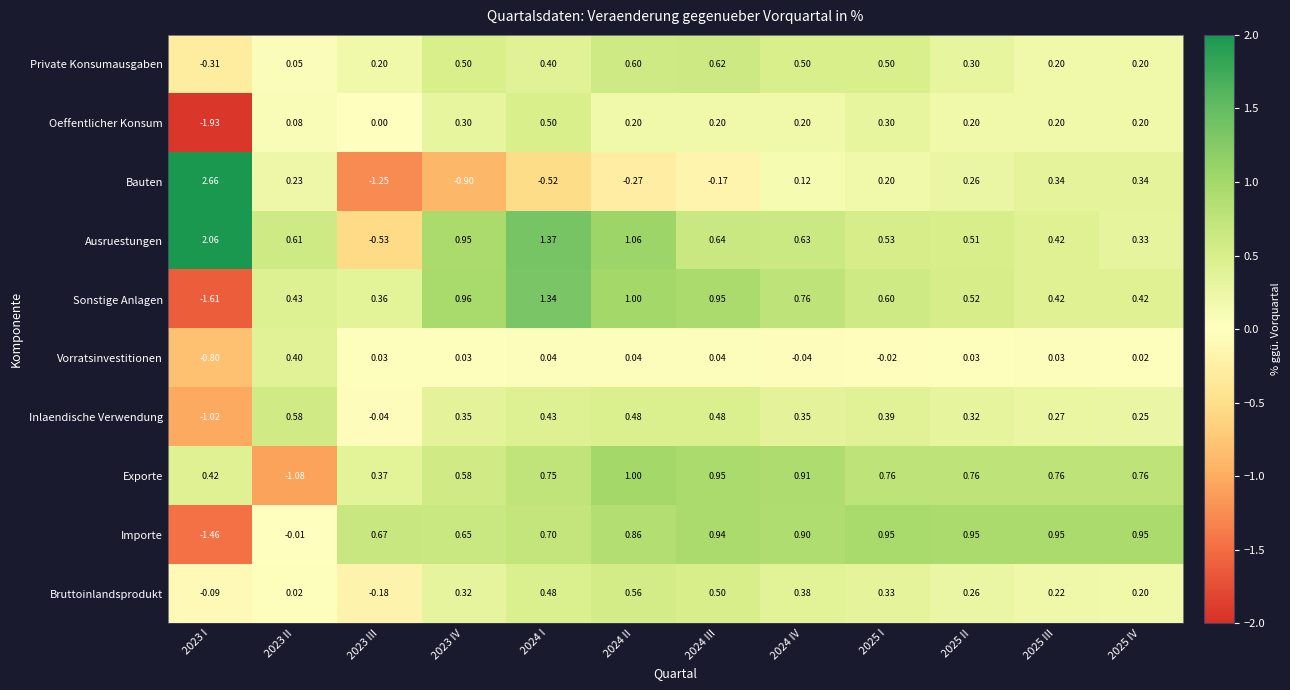

Which series has the widest spread of values?

Bauten